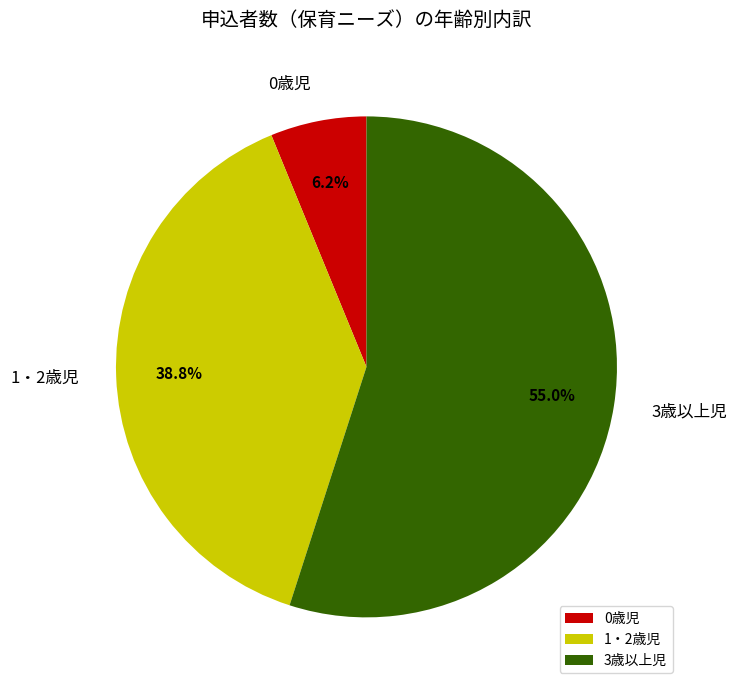

Combined, do 1・2歳児 and 3歳以上児 account for over 50%?

Yes